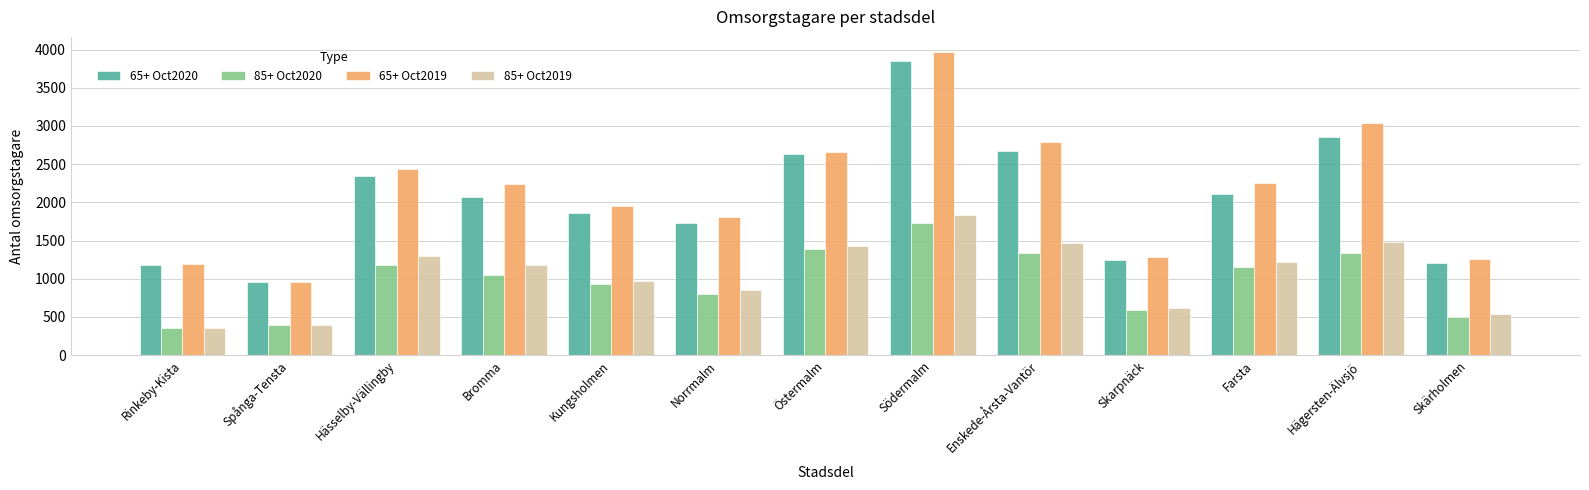

What are all the series names shown in the legend?

65+ Oct2020, 85+ Oct2020, 65+ Oct2019, 85+ Oct2019